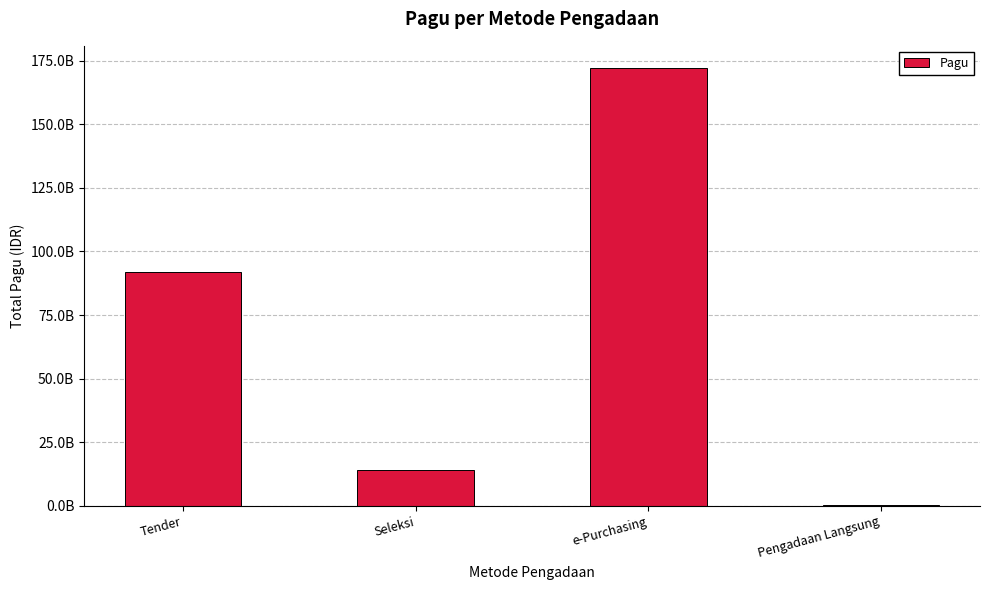

How many data points are less than 91912306200?

2